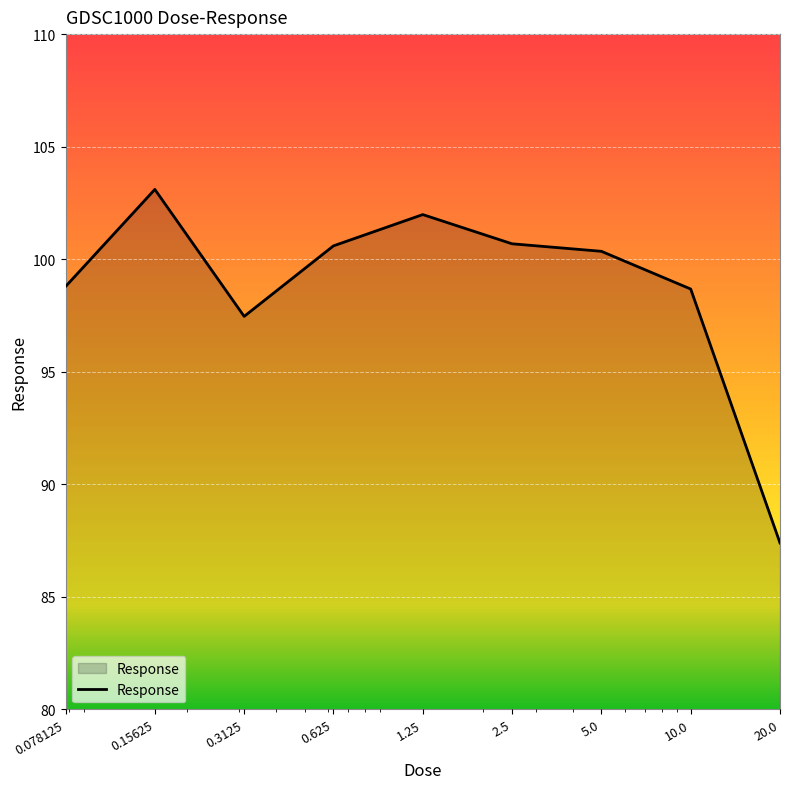

How many values are below 100?

4